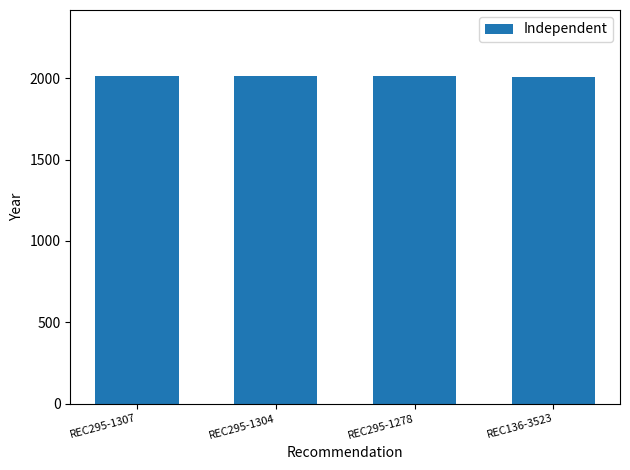

True or false: the data shows 450 at REC295-1307.

False